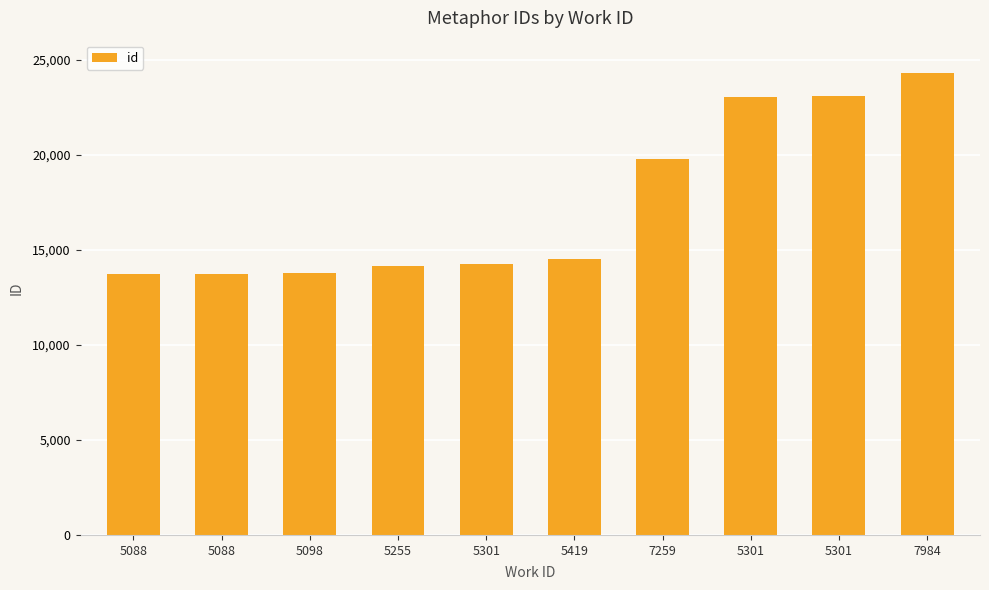

How many bars are there in total?

10